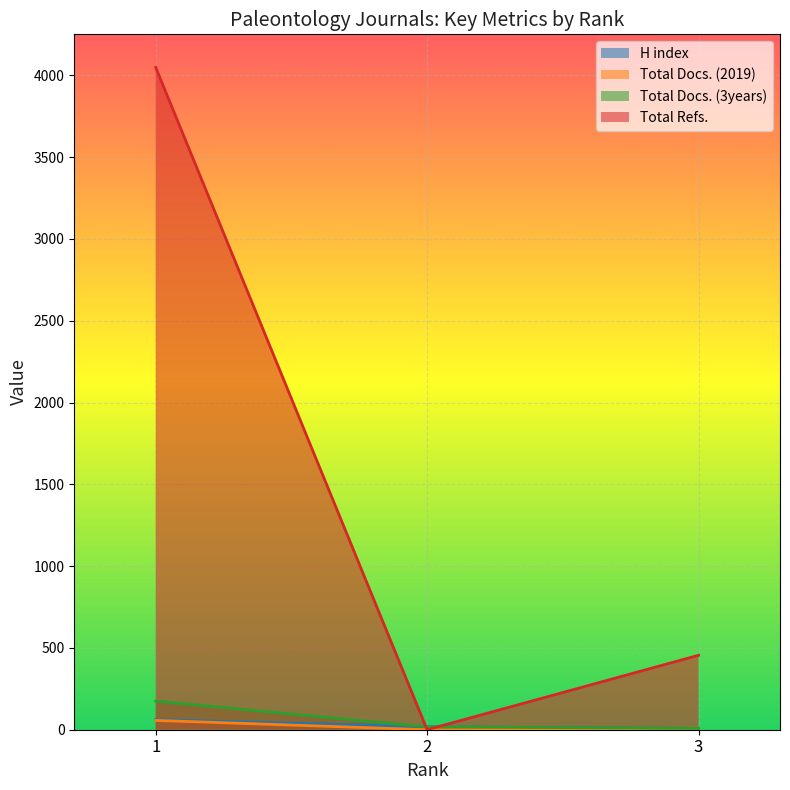

What is the approximate value of Total Docs. (2019) at 3, to the nearest 10?

10